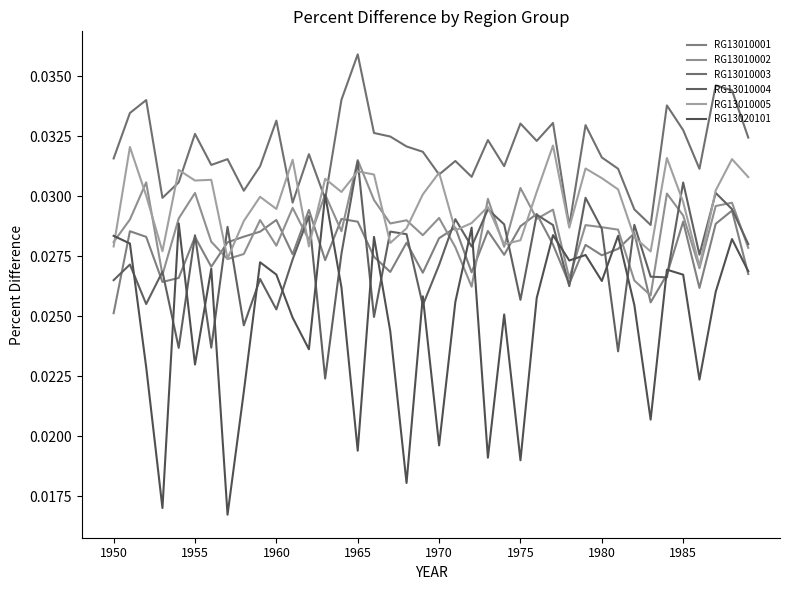

Which series has the widest spread of values?

RG13020101